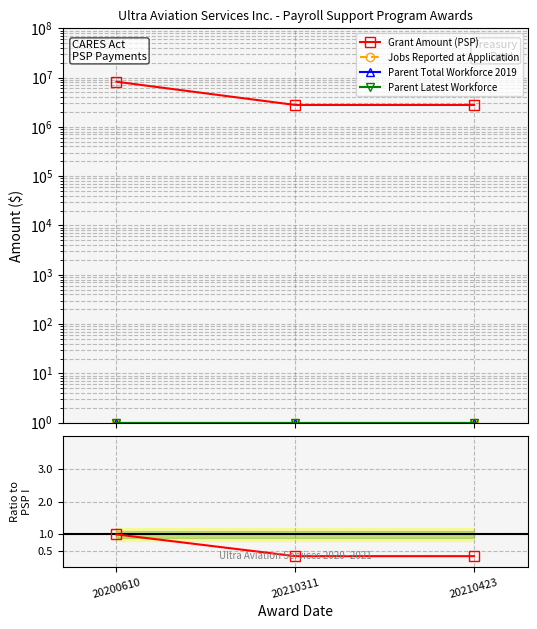

At which category is the sum across all series the highest?

20200610